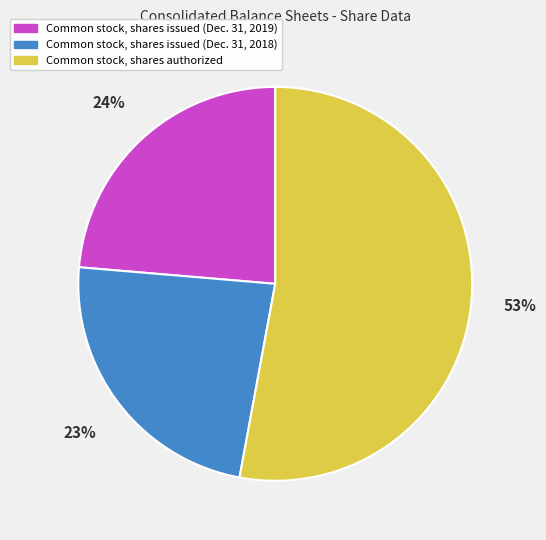

Is there any slice that represents more than half of the pie?

Yes